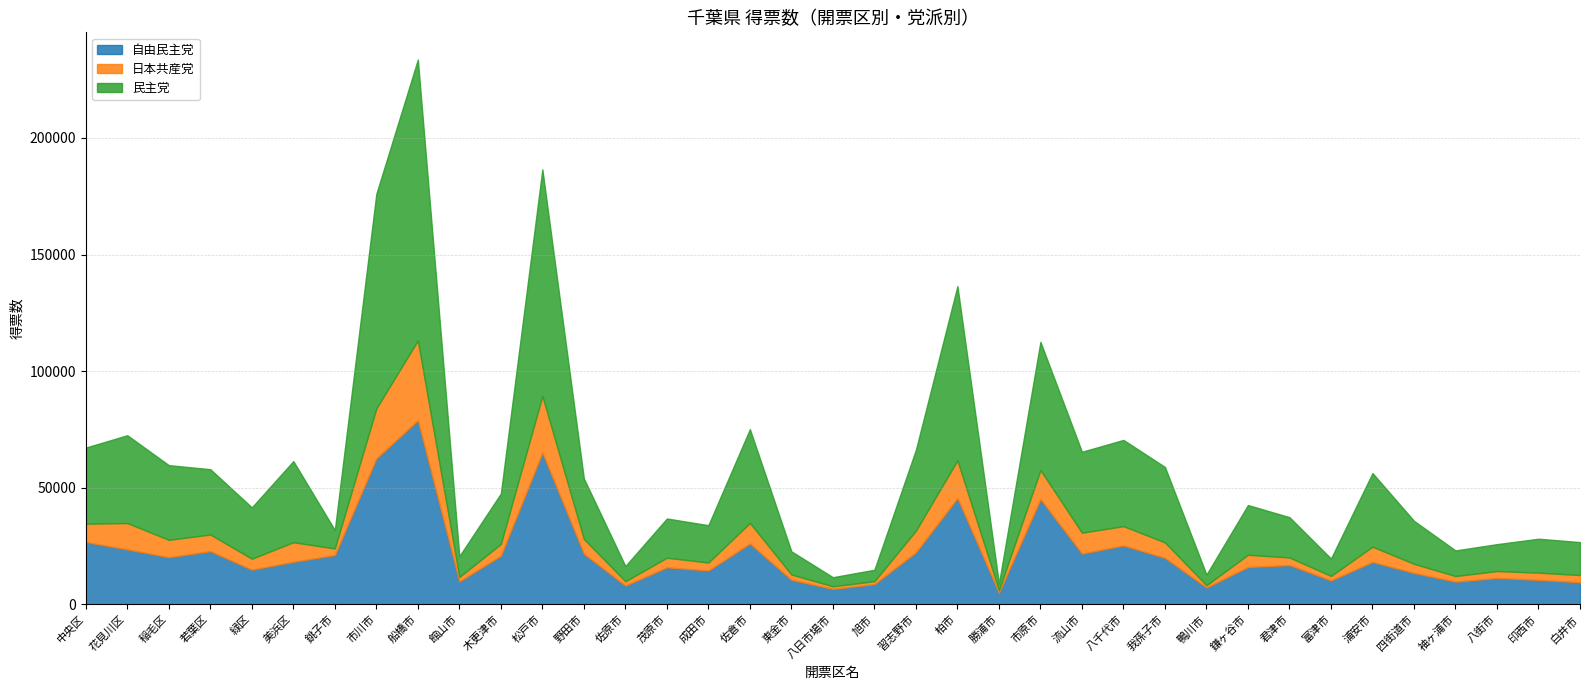

True or false: 日本共産党 has a value of 24260 at 松戸市.

True